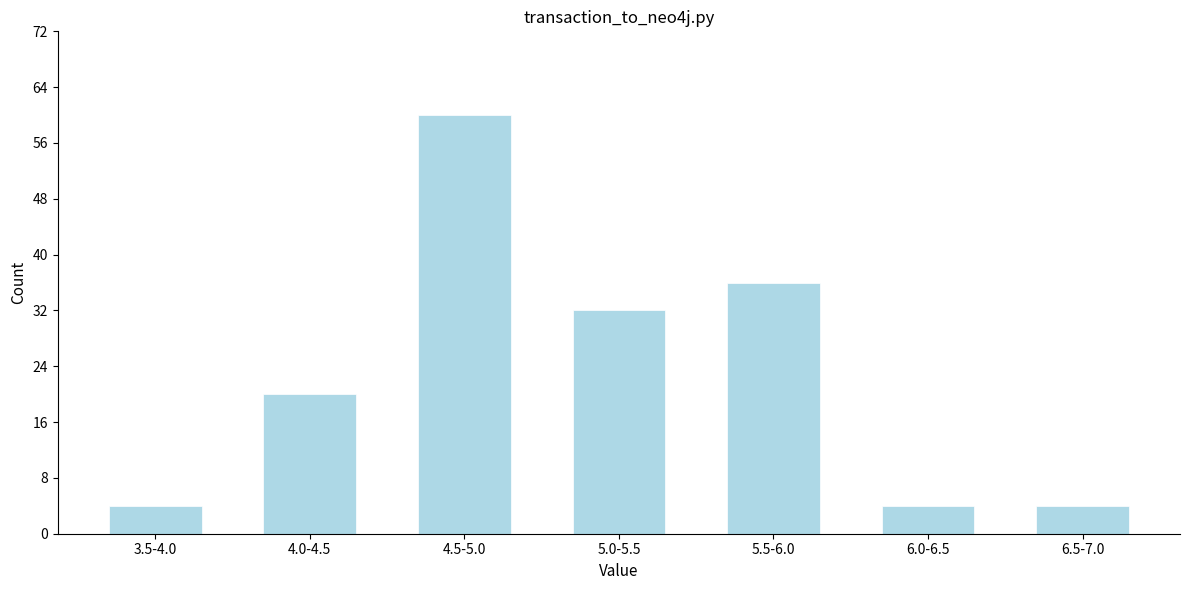

Reading left to right, what are all the values shown in this chart?

3.5-4.0=4	4.0-4.5=20	4.5-5.0=60	5.0-5.5=32	5.5-6.0=36	6.0-6.5=4	6.5-7.0=4